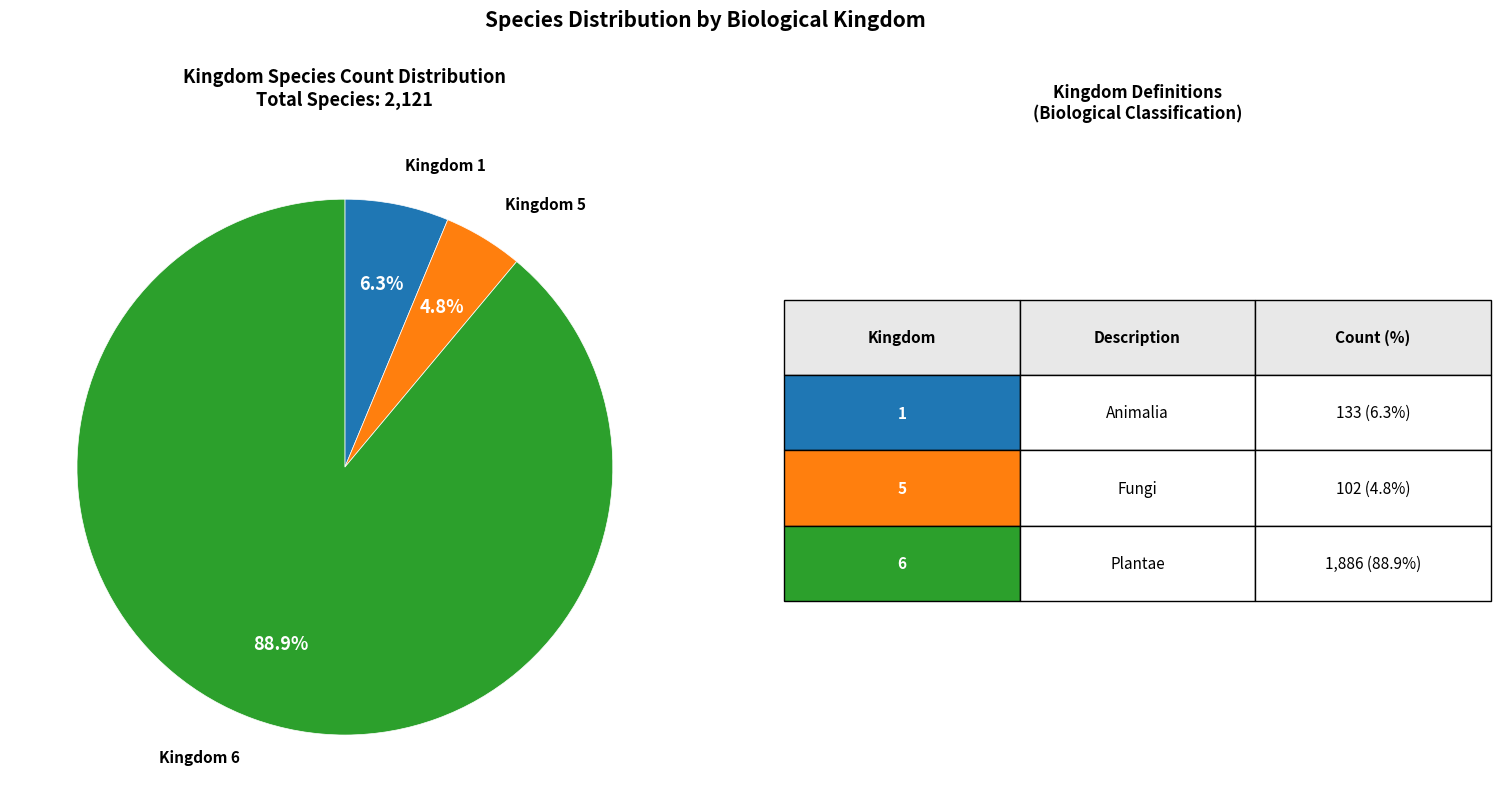

Count the number of slices in the pie.

3